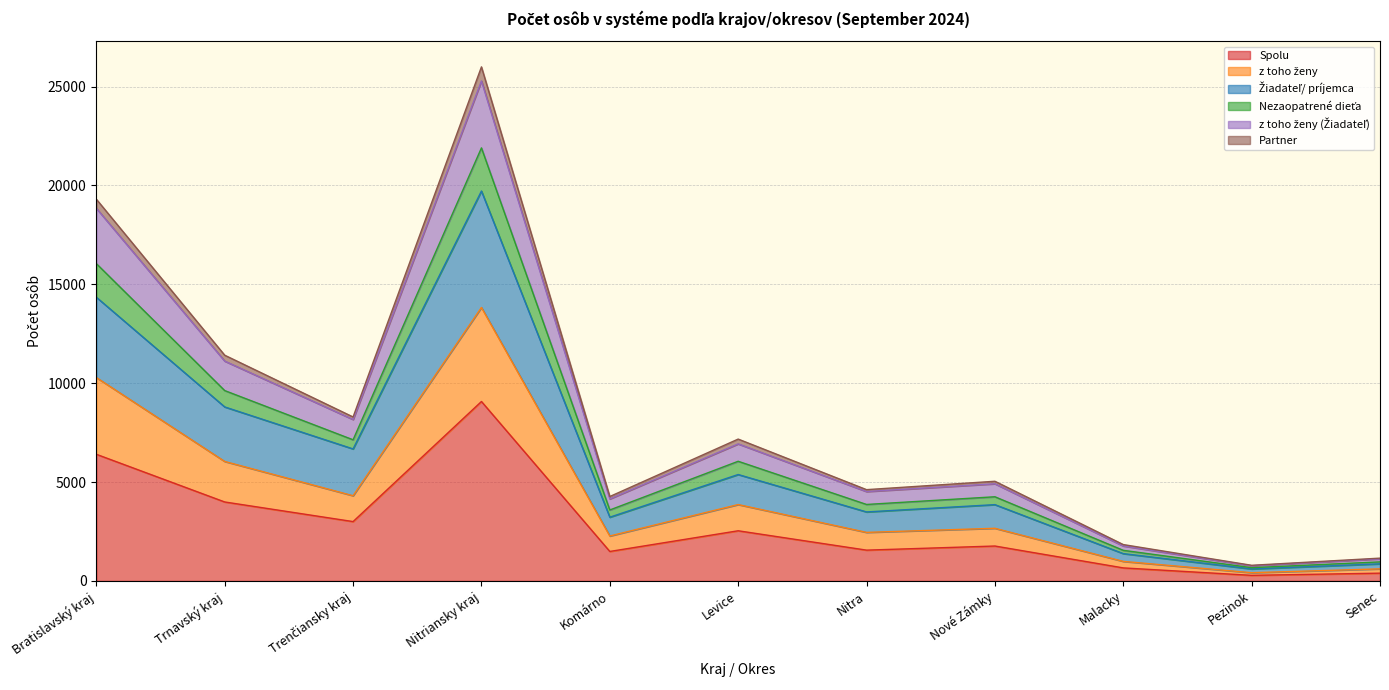

What is the value of the z toho ženy (Žiadateľ) point at the 5th from the left?

4146